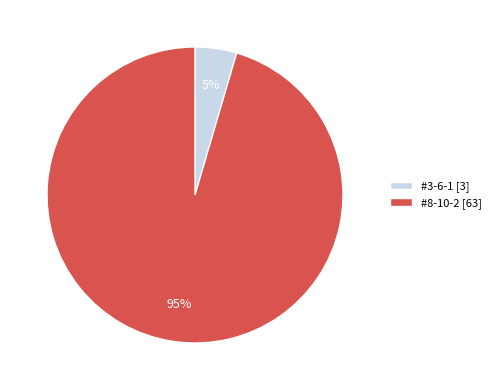

To the nearest percent, what is the combined percentage of #8-10-2 and #3-6-1?

100%